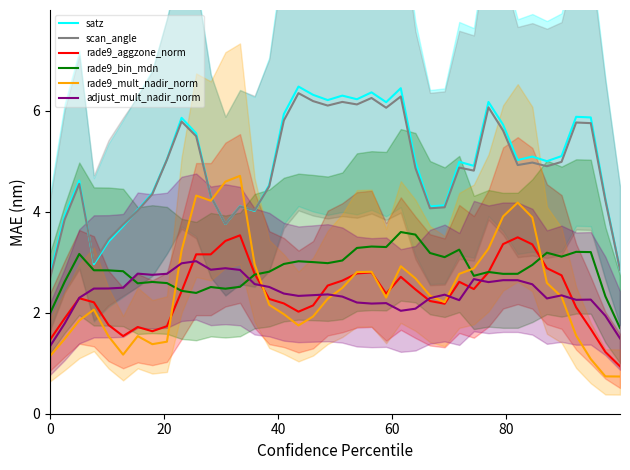

What is the value of the rade9_aggzone_norm point at the 2nd from the left?

1.9